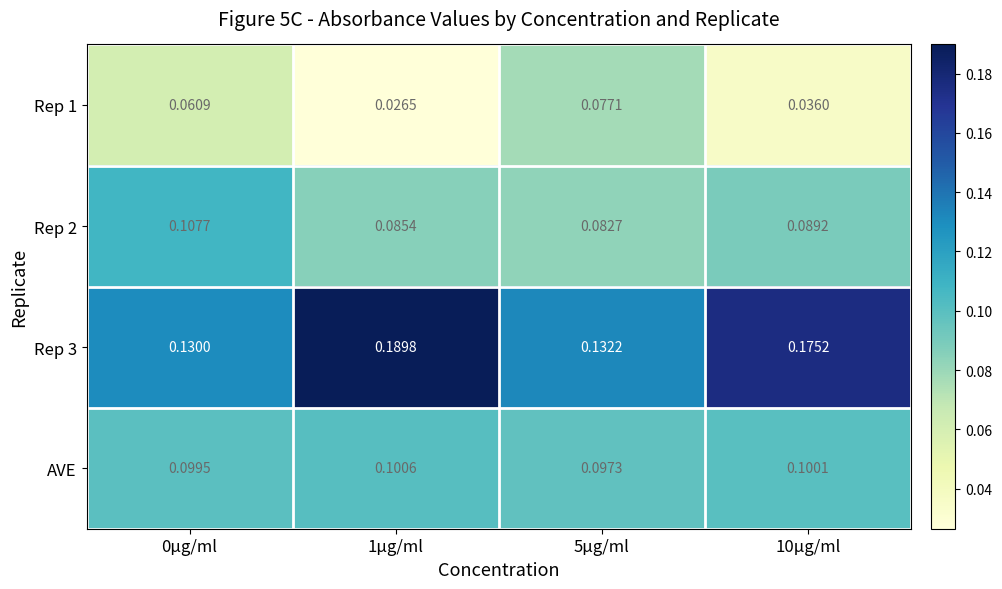

Is the value of Rep 3 at 1μg/ml greater than the value of Rep 2 at 10μg/ml?

Yes